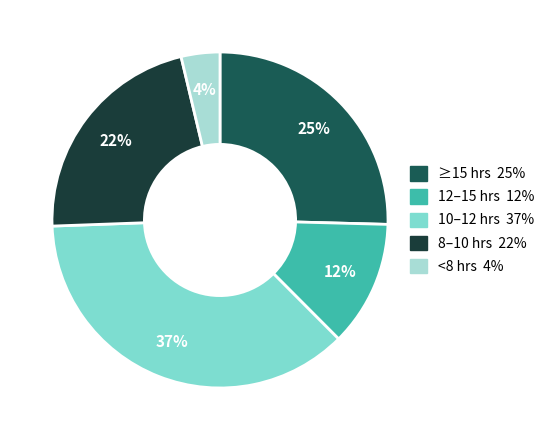

To the nearest percent, what is the difference between the largest and smallest slice percentages?

33%